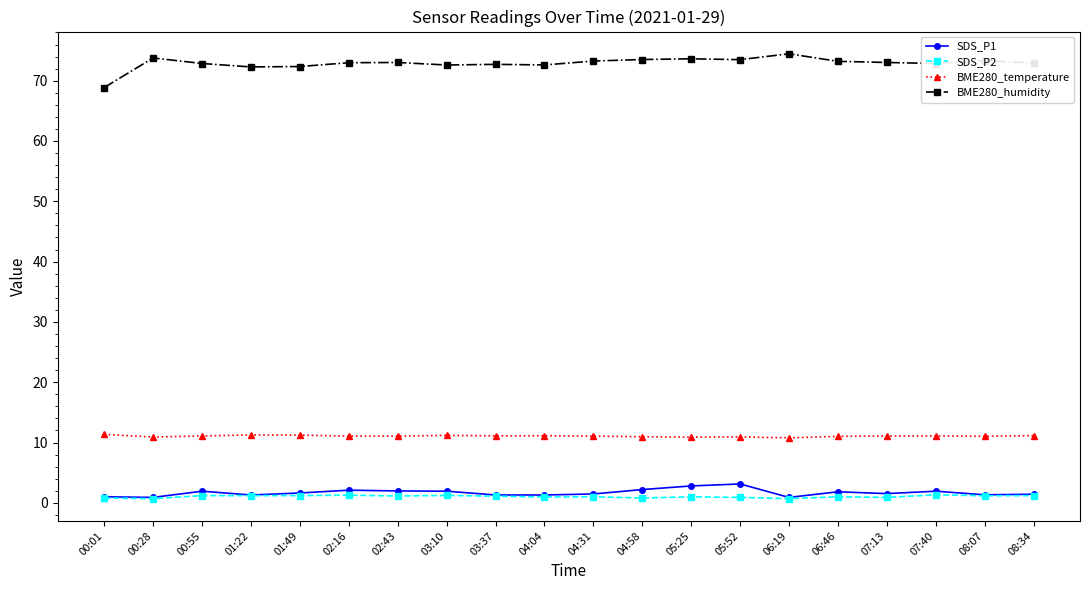

What is the sum of all BME280_humidity values?

1457.7